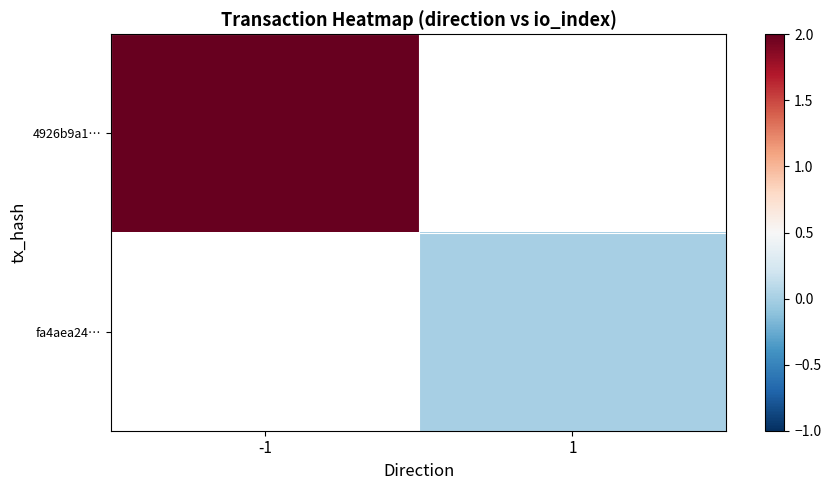

Is it true that 4926b9a1… equals 3.6 at -1?

False